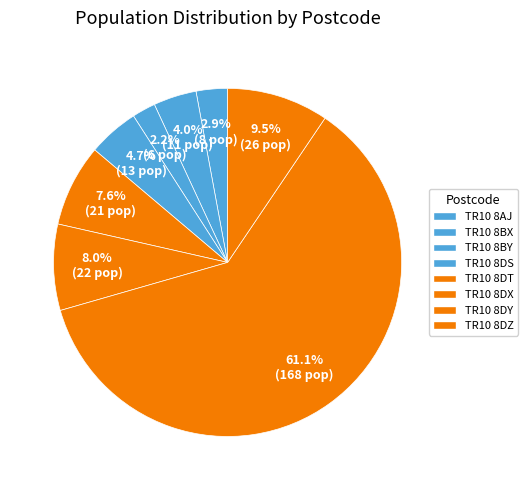

True or false: TR10 8DT accounts for 13% of the total.

False